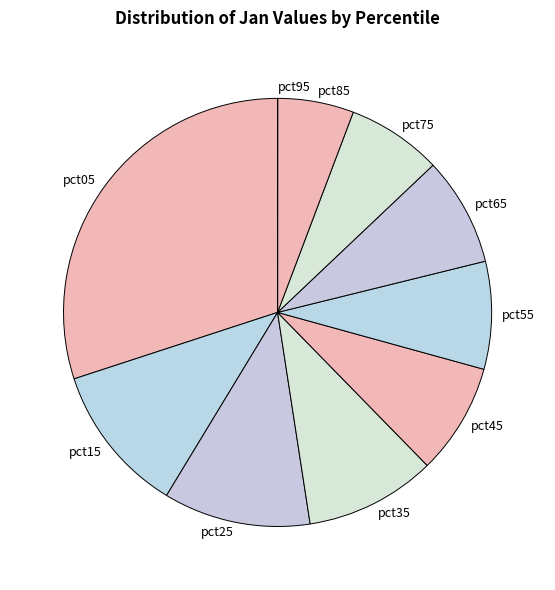

The pct05 slice represents 30% of the pie. True or false?

True